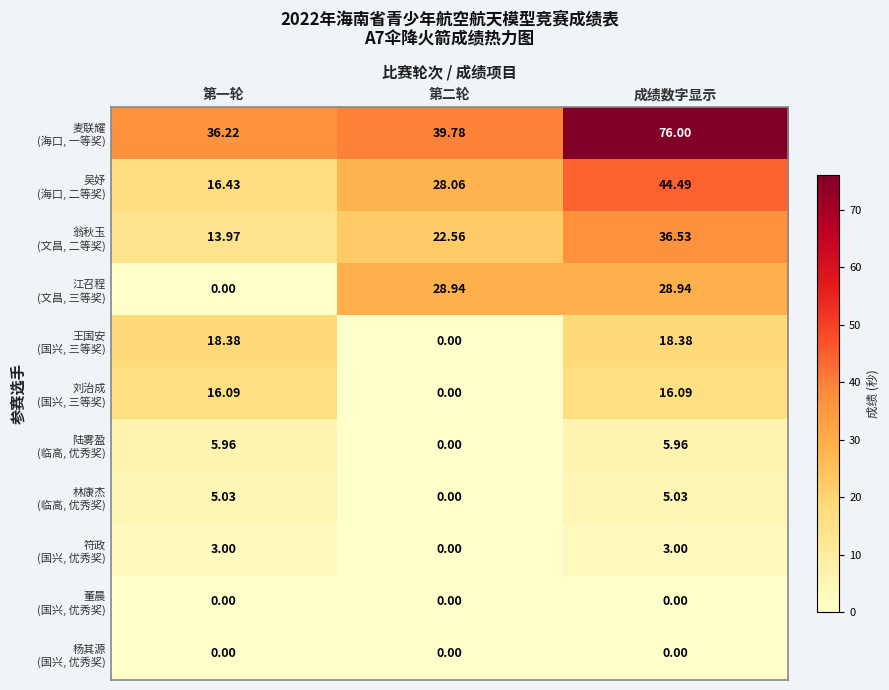

At which category is the sum across all series the highest?

成绩数字显示